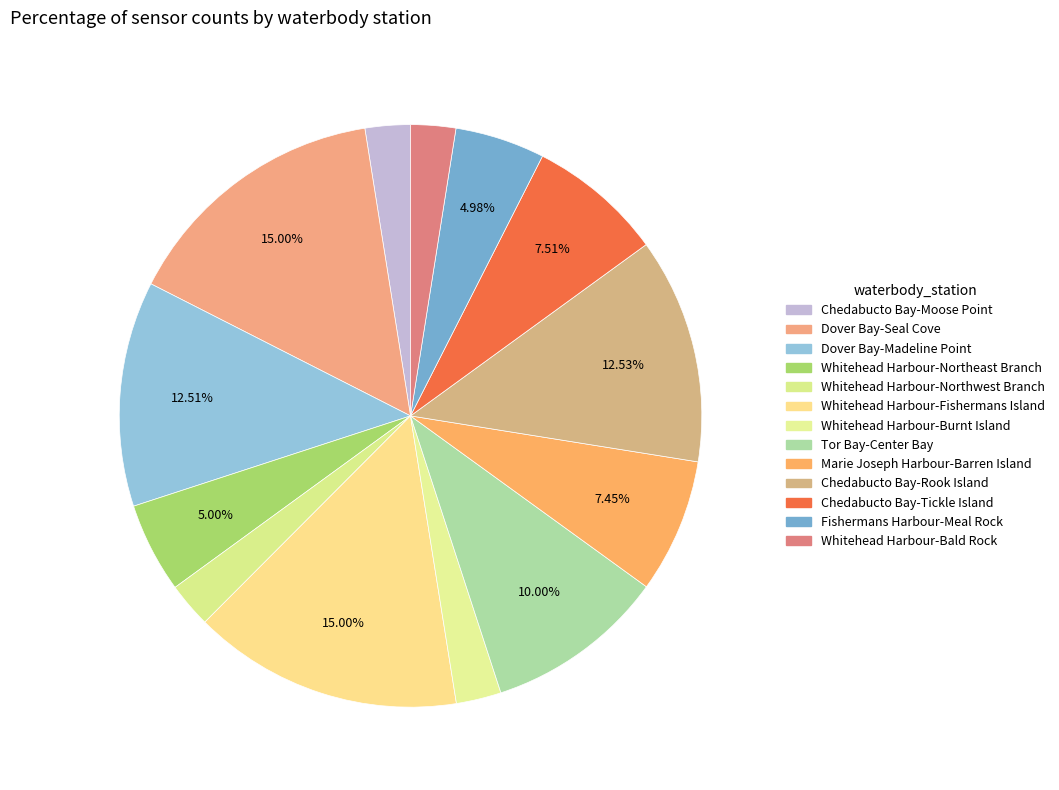

Is there a majority slice in this chart?

No